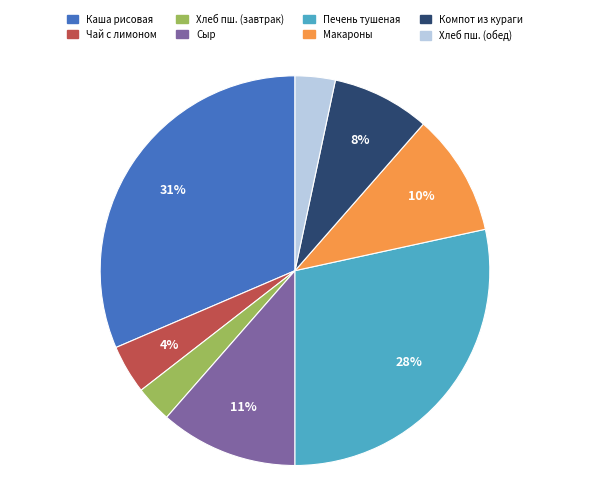

Is there a majority slice in this chart?

No